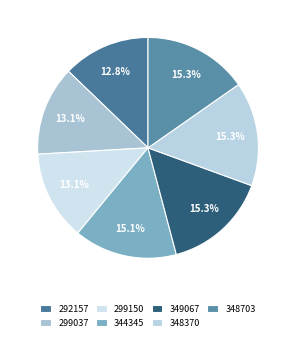

Is there any slice that represents more than half of the pie?

No